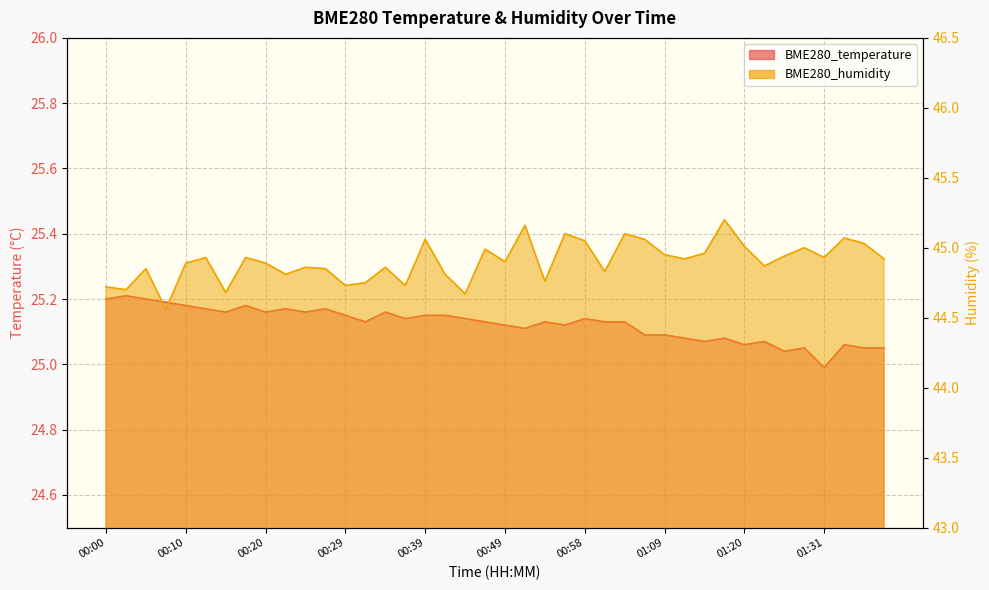

Where is the first local minimum for BME280_humidity?

00:02